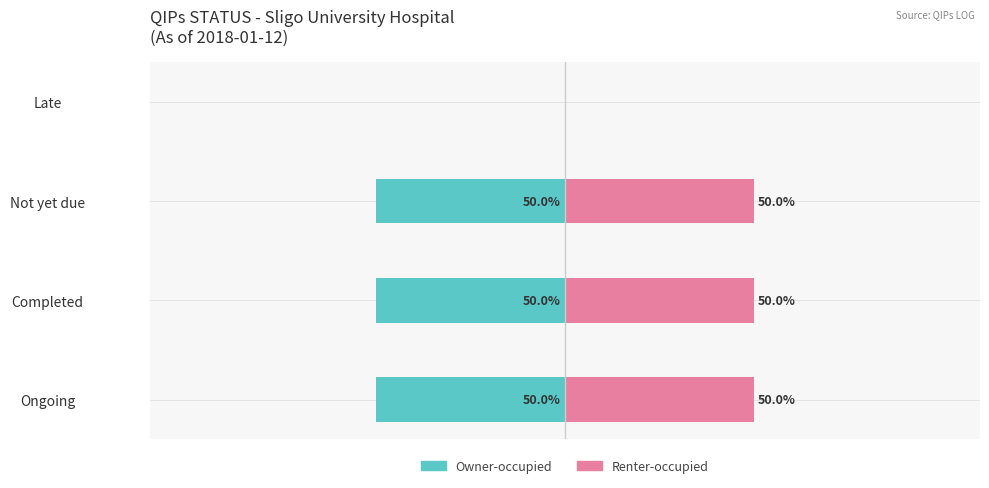

What is the average value of the Owner-occupied series?

-38